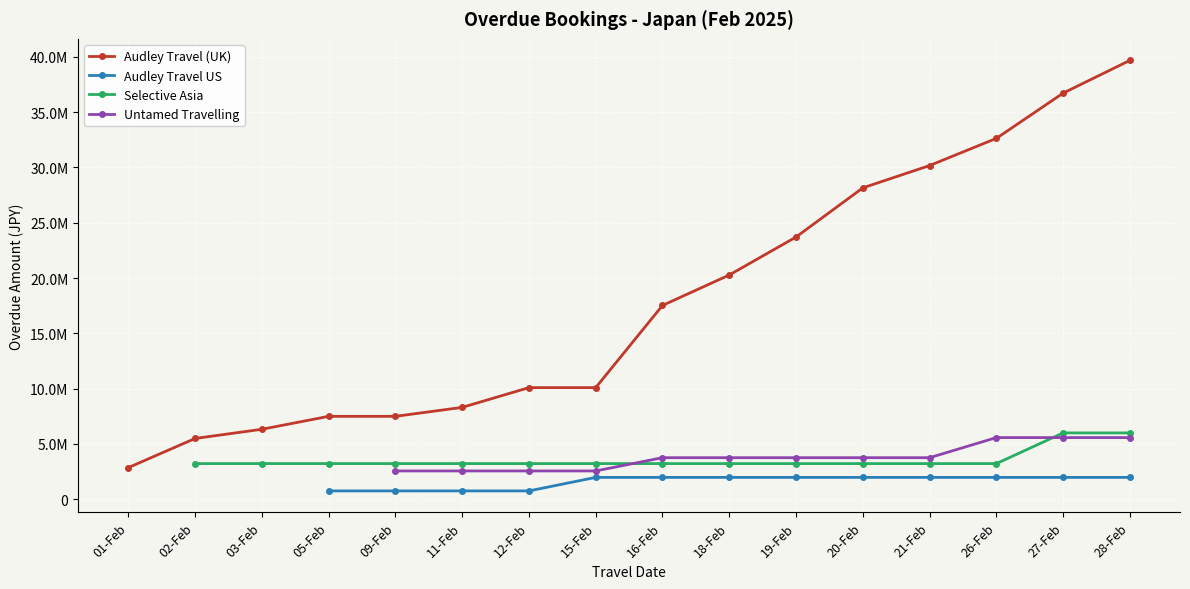

How many Audley Travel US values are between 747460 and 1969100?

13